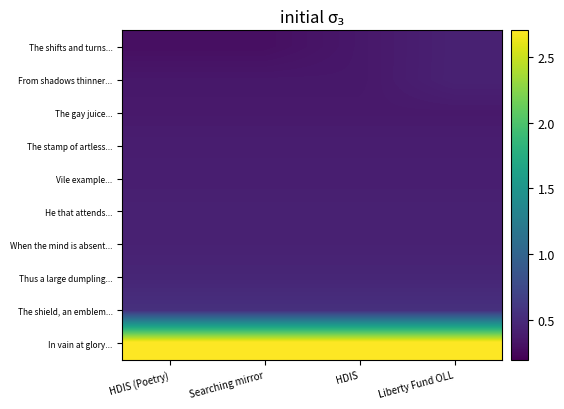

Reading left to right, extract all data points from this chart.

The shifts and turns...: HDIS (Poetry)=0.3	Searching mirror=0.3	HDIS=0.4	Liberty Fund OLL=0.4
From shadows thinner...: HDIS (Poetry)=0.4	Searching mirror=0.4	HDIS=0.4	Liberty Fund OLL=0.4
The gay juice...: HDIS (Poetry)=0.4	Searching mirror=0.4	HDIS=0.4	Liberty Fund OLL=0.4
The stamp of artless...: HDIS (Poetry)=0.4	Searching mirror=0.4	HDIS=0.4	Liberty Fund OLL=0.4
Vile example...: HDIS (Poetry)=0.4	Searching mirror=0.4	HDIS=0.4	Liberty Fund OLL=0.4
He that attends...: HDIS (Poetry)=0.4	Searching mirror=0.4	HDIS=0.4	Liberty Fund OLL=0.4
When the mind is absent...: HDIS (Poetry)=0.4	Searching mirror=0.4	HDIS=0.4	Liberty Fund OLL=0.4
Thus a large dumpling...: HDIS (Poetry)=0.5	Searching mirror=0.5	HDIS=0.5	Liberty Fund OLL=0.5
The shield, an emblem...: HDIS (Poetry)=0.5	Searching mirror=0.5	HDIS=0.5	Liberty Fund OLL=0.5
In vain at glory...: HDIS (Poetry)=2.8	Searching mirror=2.8	HDIS=2.8	Liberty Fund OLL=2.8